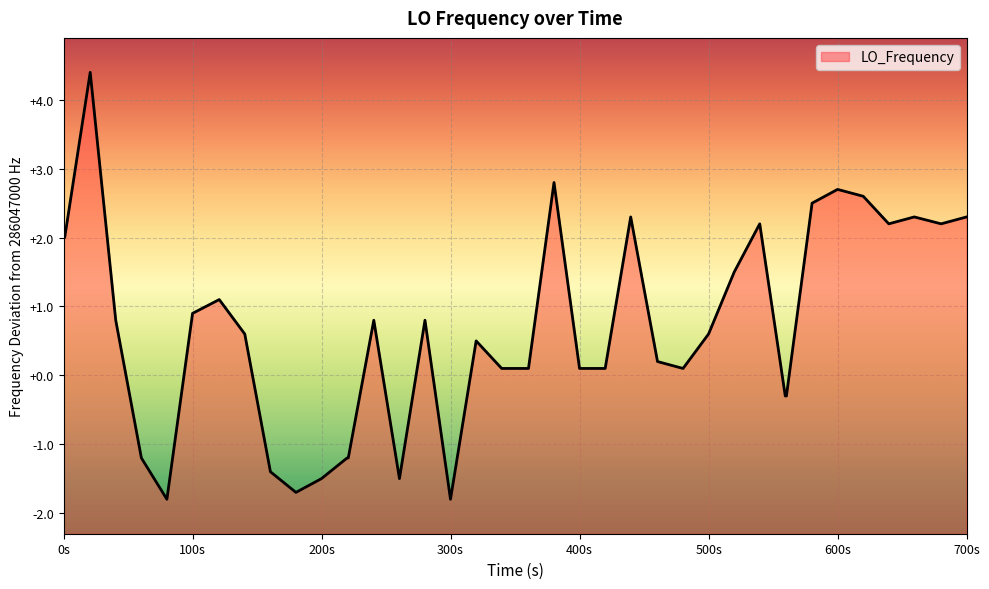

What is the smallest value displayed?

-1.8